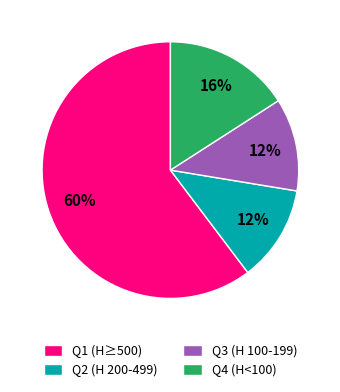

To the nearest percent, what is the average slice percentage?

25%